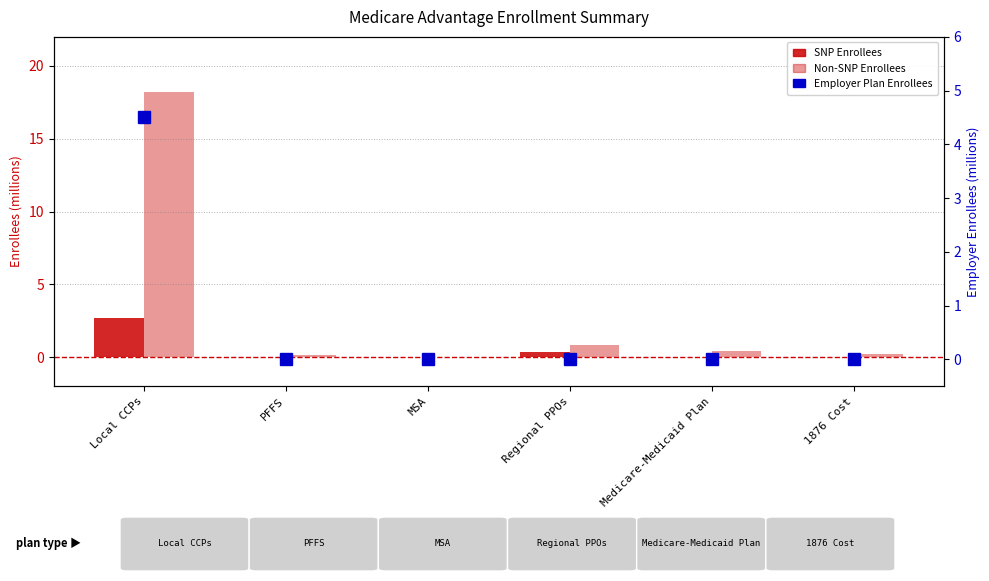

Which series has the largest total across all categories?

Non-SNP Enrollees